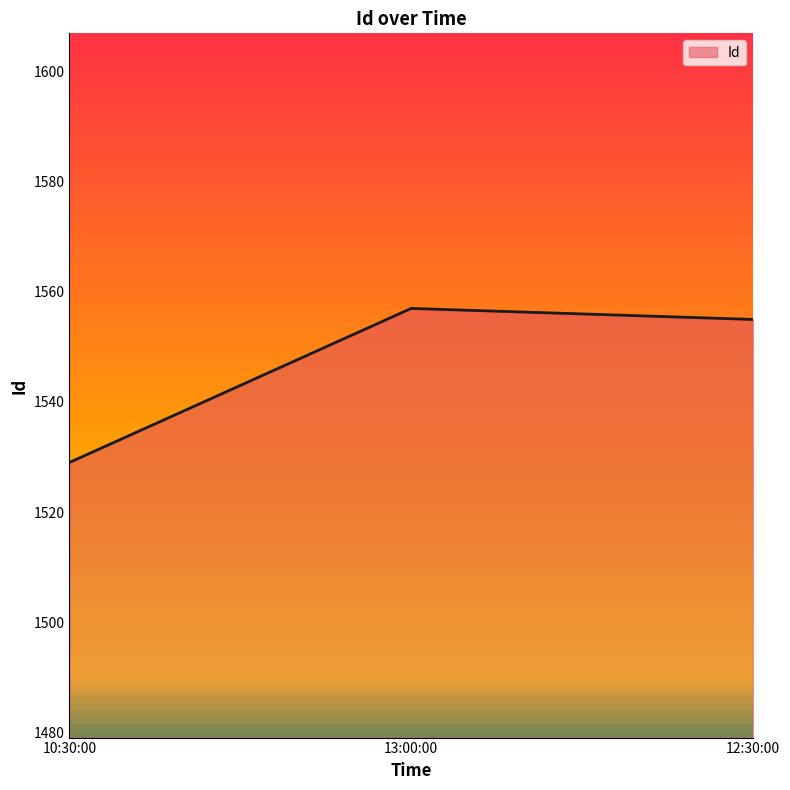

Which category has the highest value across all series?

13:00:00